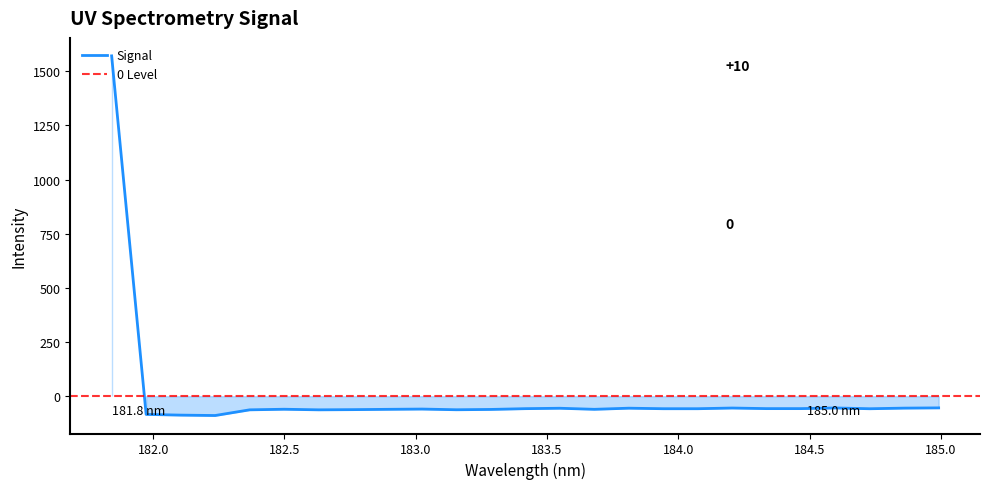

Where is the data nearest to the value 741?

184.9911297472